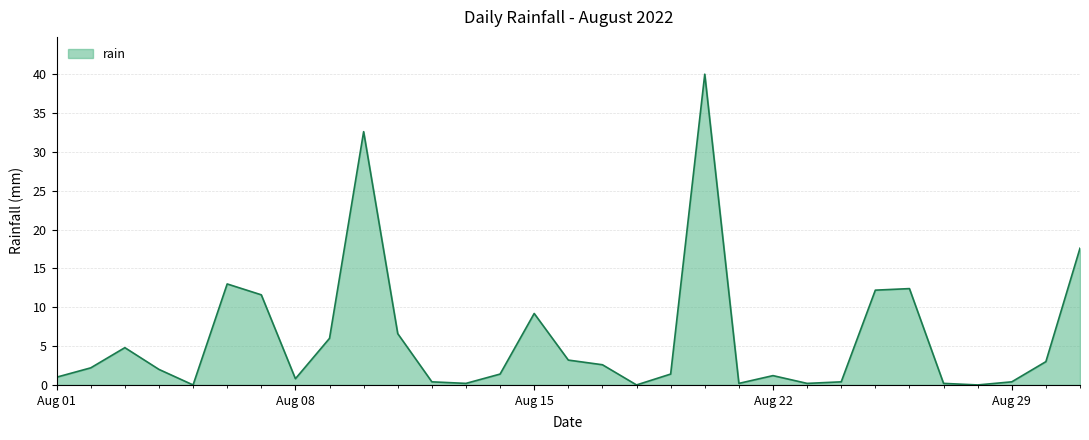

What is the difference between the maximum and minimum values?

40.0